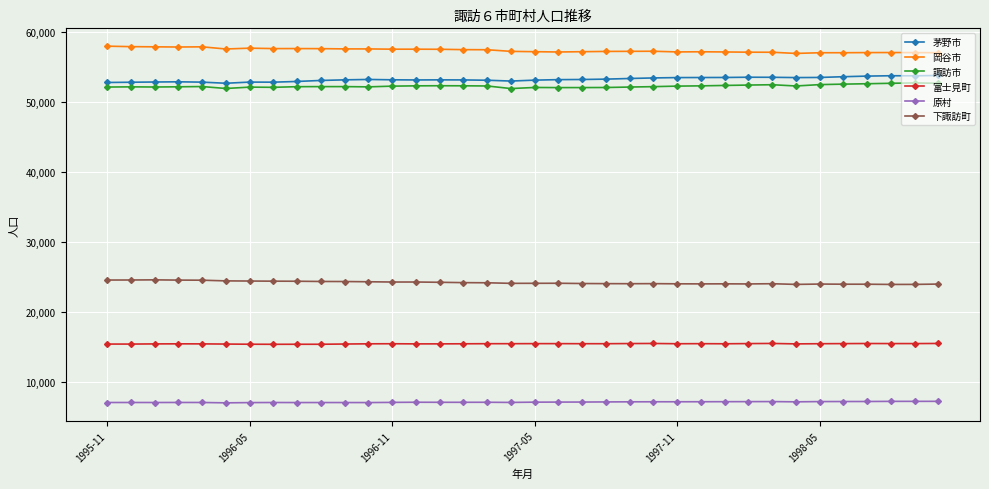

True or false: 諏訪市 has more than 0 points higher than both neighbors.

True